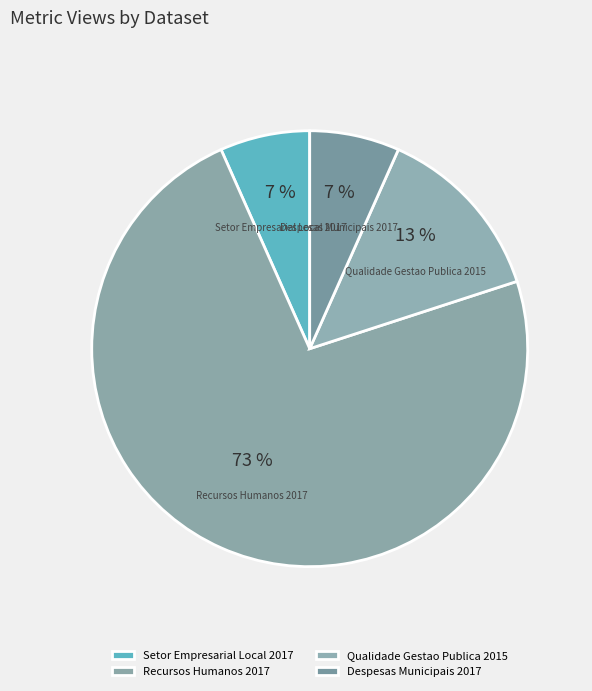

To the nearest percent, what percentage of the pie is Despesas Municipais 2017?

7%